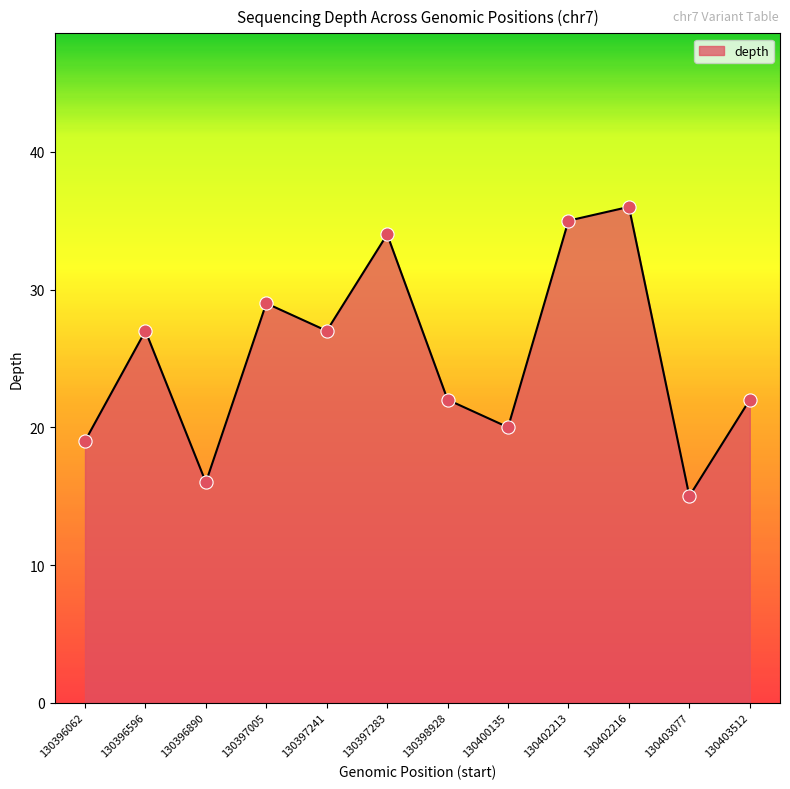

What is the change in value from 130396062 to 130402216?

+17